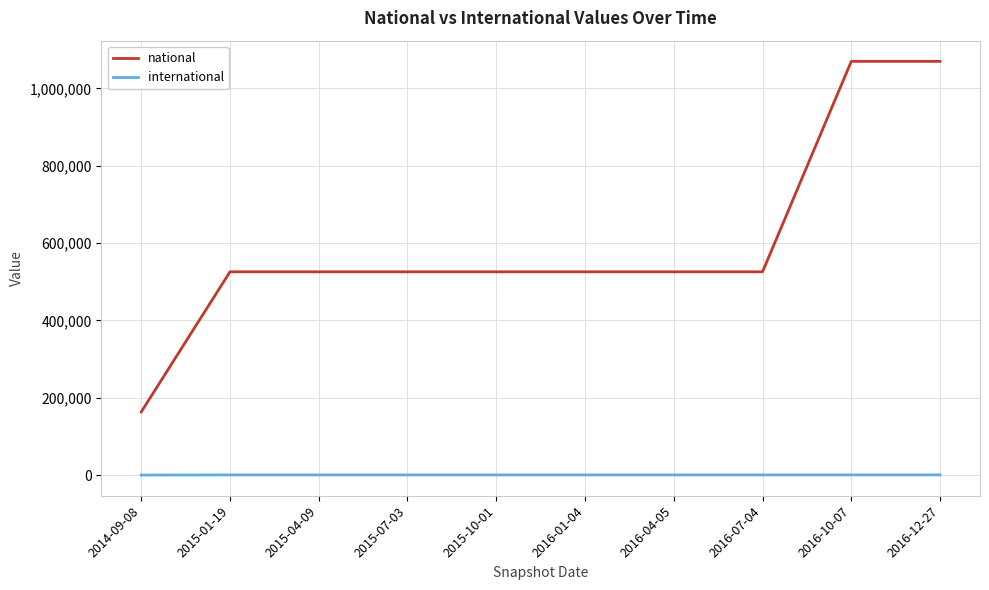

The value of international at 2016-12-27 is 452. True or false?

True